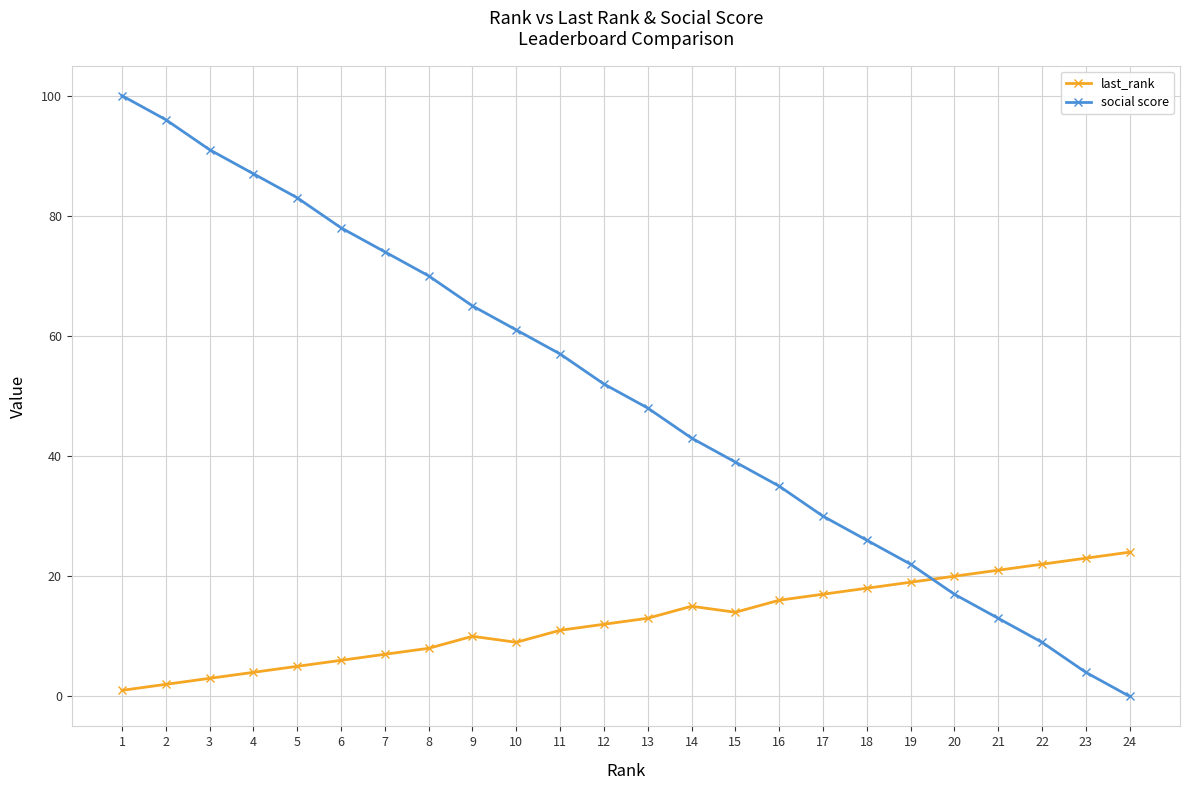

Is the value of social score at 6 greater than the value of last_rank at 13?

Yes